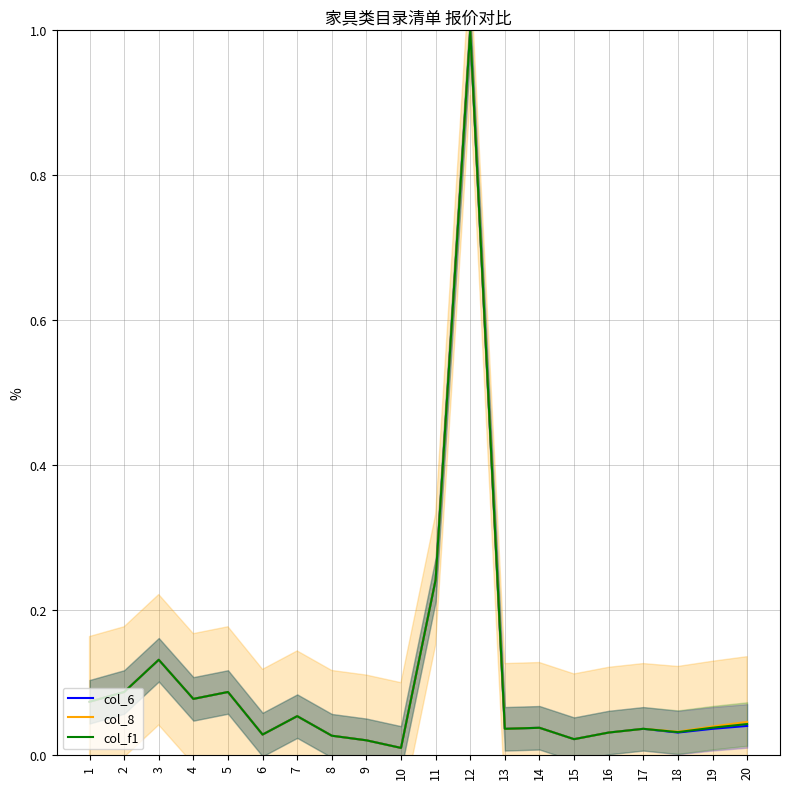

What is the sum of all col_6 values?

2.1